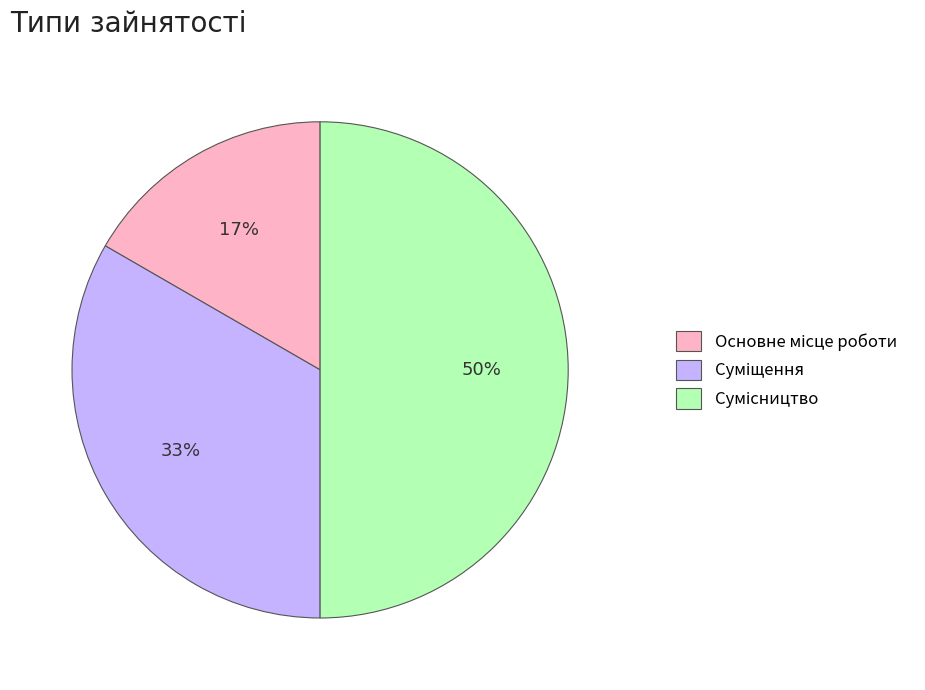

To the nearest percent, what is the difference between the largest and smallest slice percentages?

33%